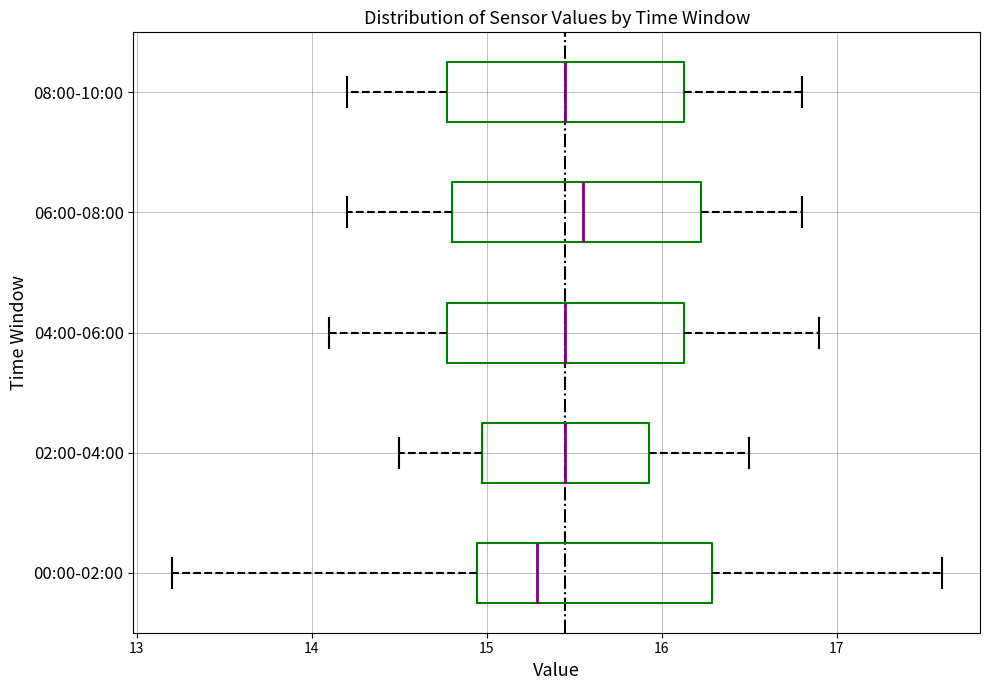

Where does the median line of the box for 06:00-08:00 sit on the x-axis? The values are not printed on the chart, so give them approximately, as read against the axis.

15.6